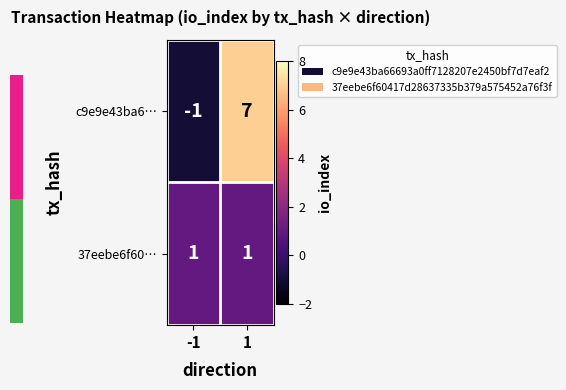

Which label corresponds to the smallest value in the chart?

-1